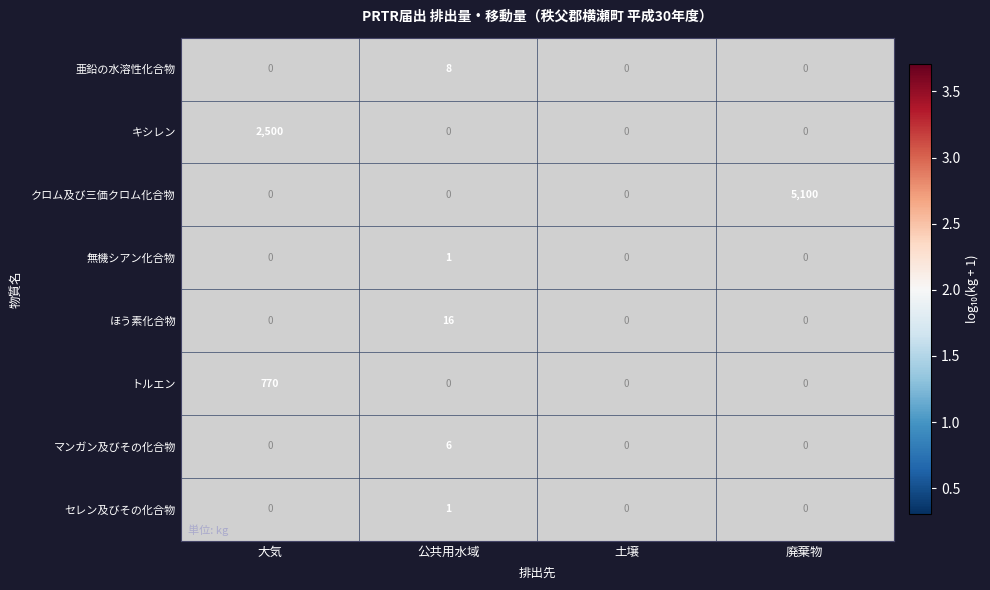

The value of 亜鉛の水溶性化合物 at 公共用水域 is 3. True or false?

False